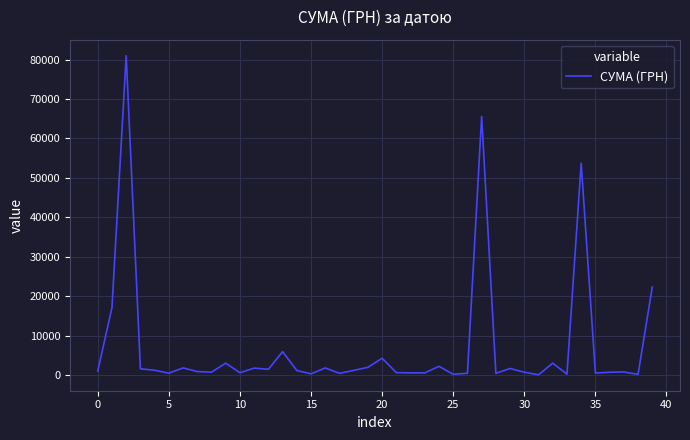

What is the greatest value displayed?

80990.0